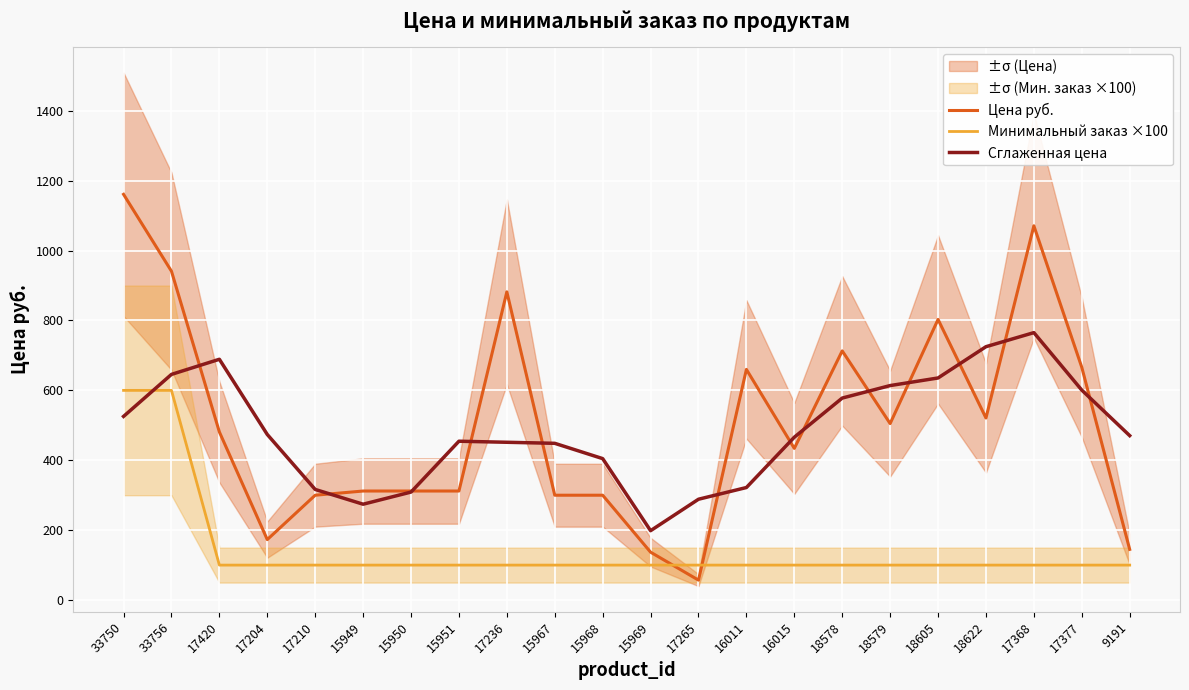

Reading left to right, transcribe all the data shown in this chart.

Цена руб.: 1161.0	941.0	481.0	173.0	300.0	312.0	312.0	312.0	882.0	300.0	300.0	137.0	57.0	660.0	434.0	713.0	505.0	803.0	521.0	1071.0	666.0	145.0
Минимальный заказ ×100: 600.0	600.0	100.0	100.0	100.0	100.0	100.0	100.0	100.0	100.0	100.0	100.0	100.0	100.0	100.0	100.0	100.0	100.0	100.0	100.0	100.0	100.0
Сглаженная цена: 525.5	645.8	689.0	473.8	316.5	274.2	309.0	454.5	451.5	448.5	404.8	198.5	288.5	322.0	466.0	578.0	613.8	635.5	725.0	765.2	600.8	470.5